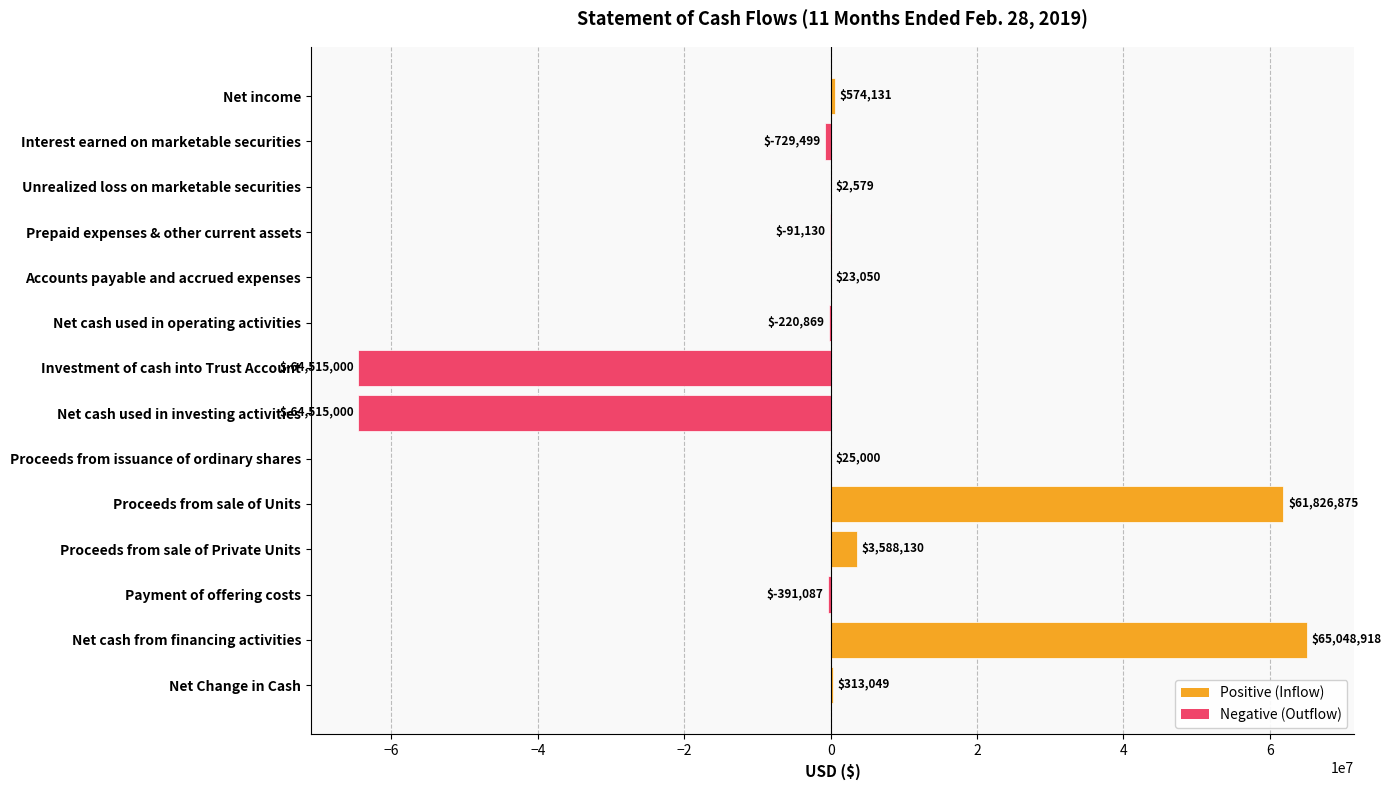

What is the maximum value shown in the chart?

65048918